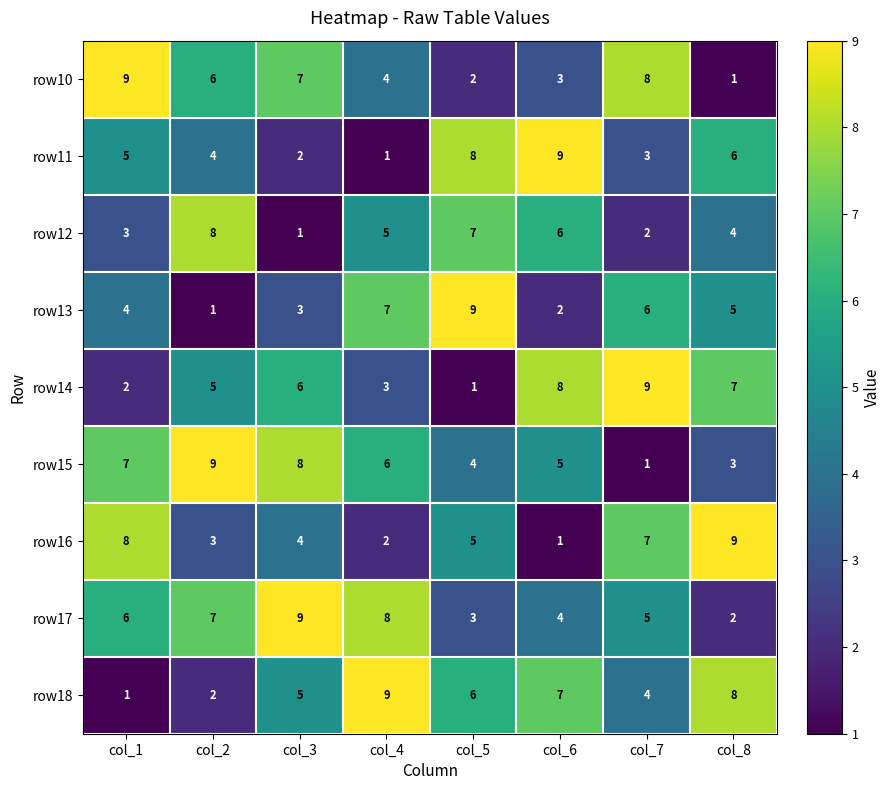

Where does the row10 series first go above 6?

col_1